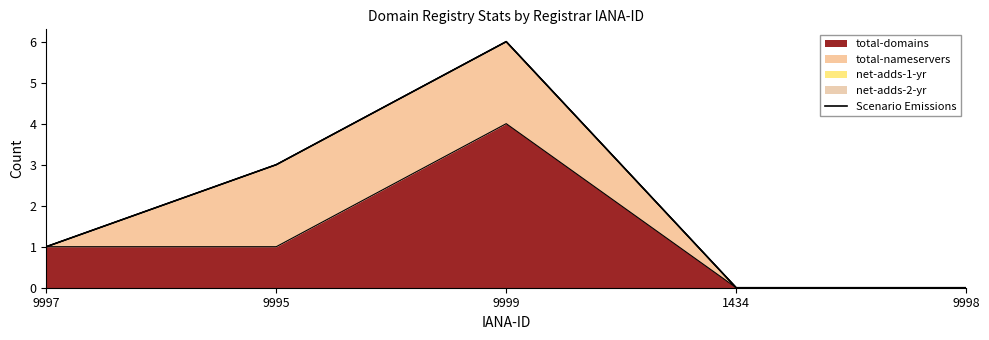

How many values are below 1?

2